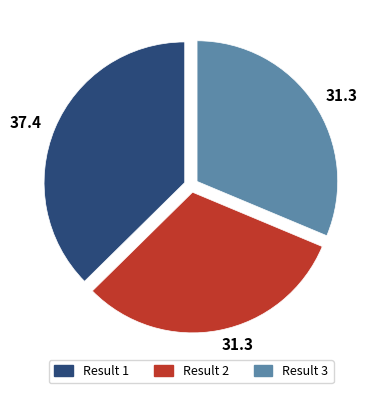

Is the sum of Result 1 and Result 3 greater than half?

Yes